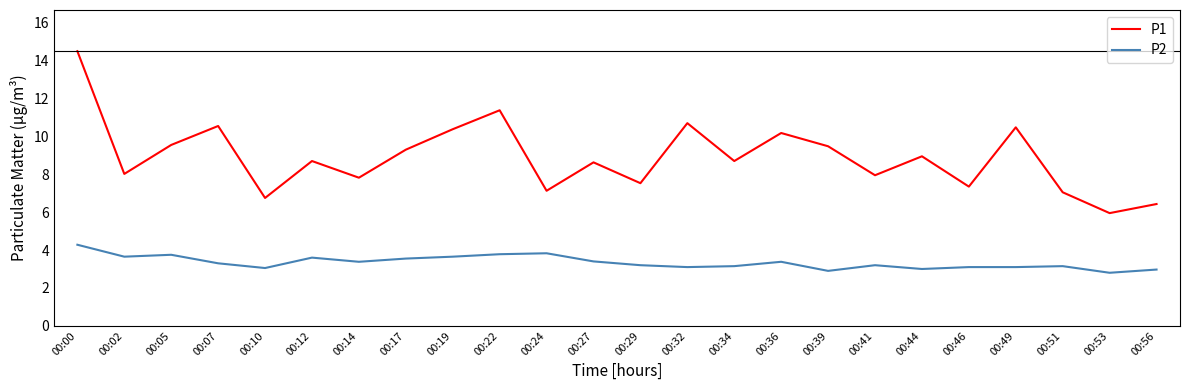

The value of P1 at 00:10 is 11.1. True or false?

False